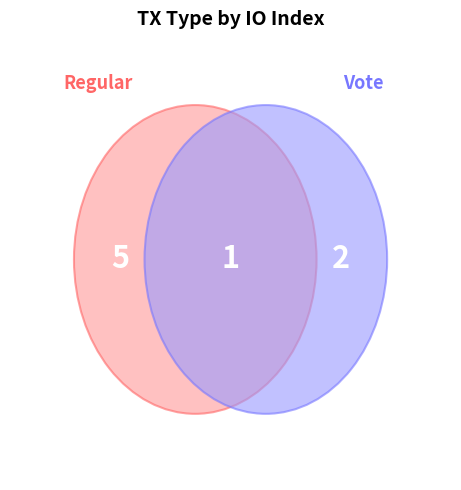

What percentage is the Regular slice, to the nearest percent?

71%